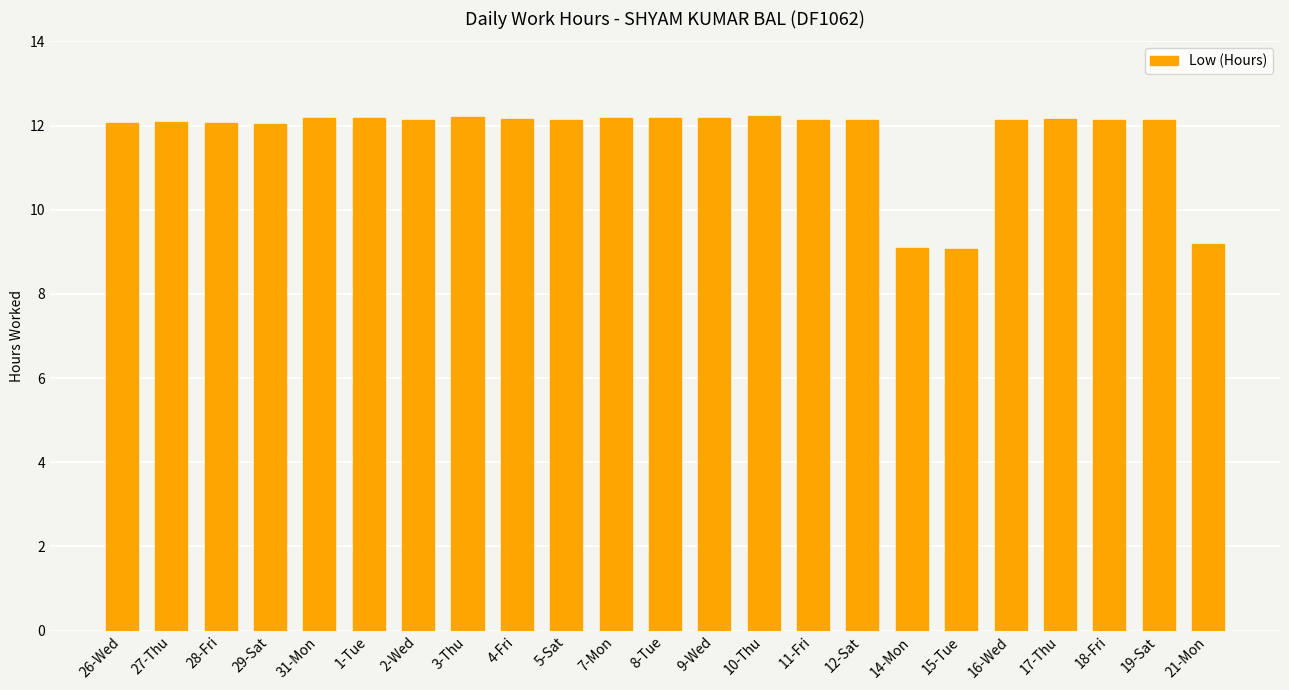

What is the smallest value displayed?

9.1